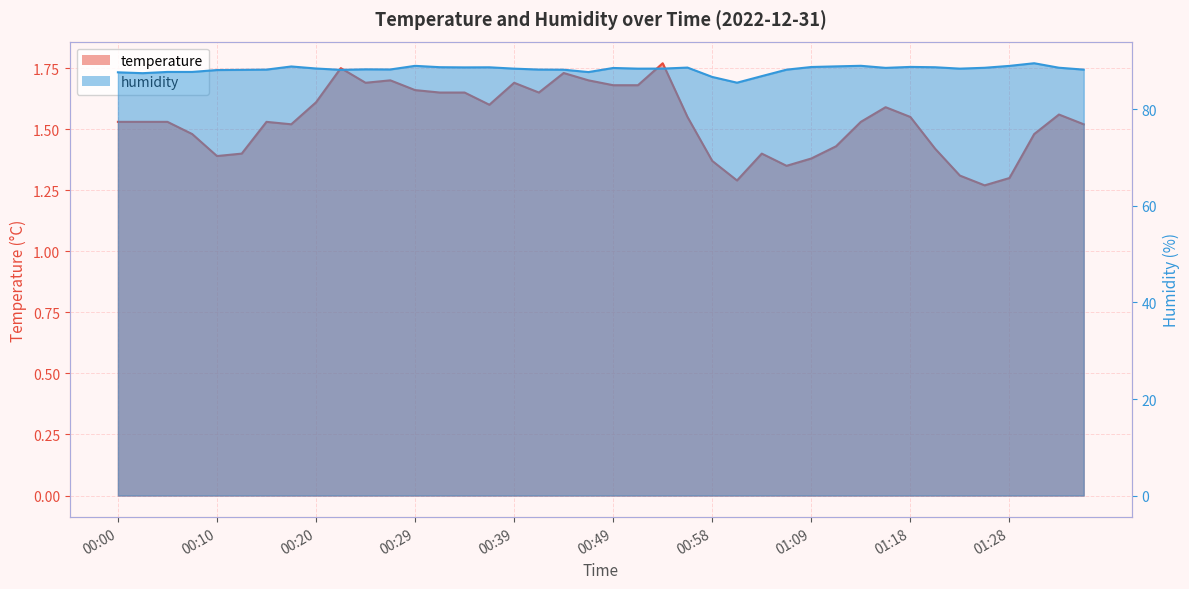

At how many categories does at least one series exceed 78?

40